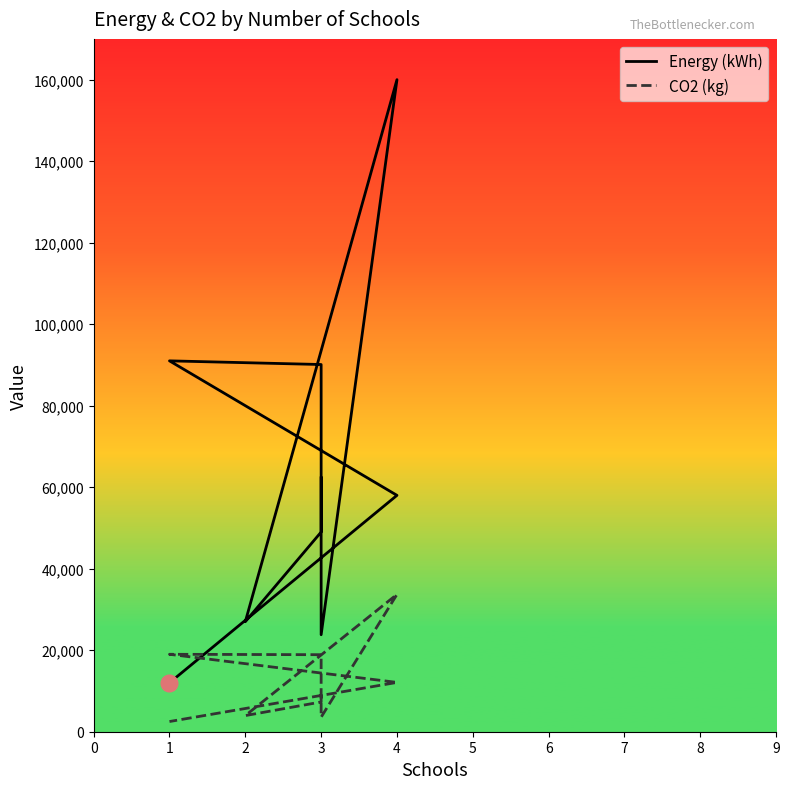

At which category does CO2 (kg) reach its first local valley?

2